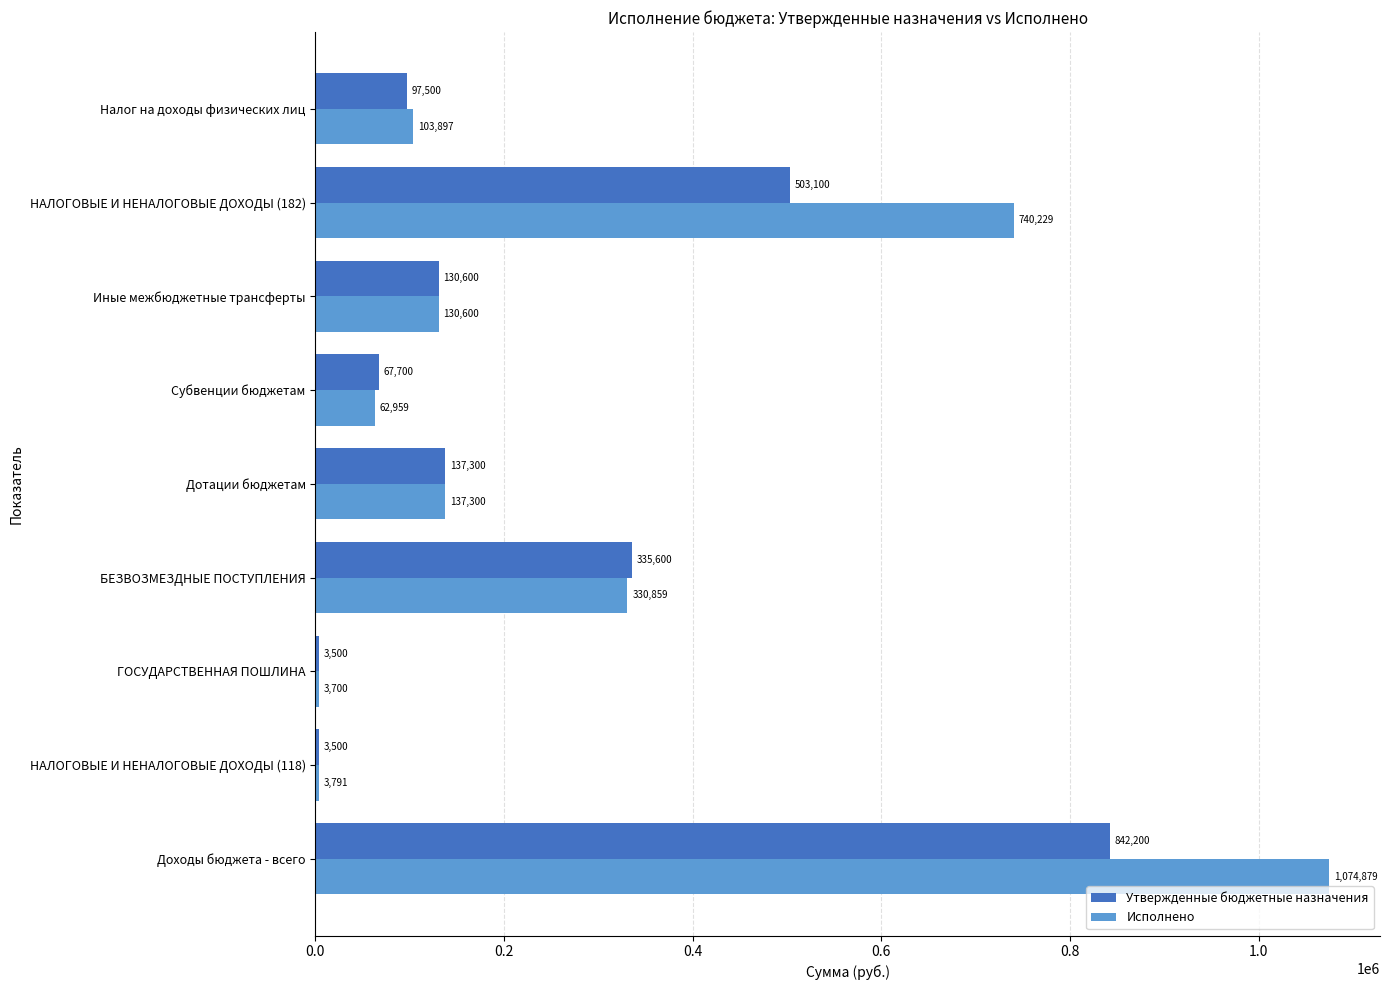

True or false: Утвержденные бюджетные назначения has a value of 67700.0 at Субвенции бюджетам.

True